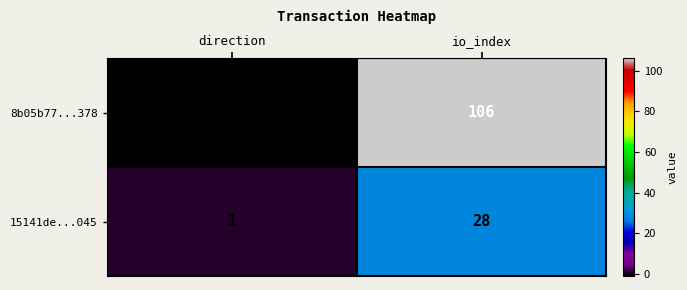

What is the spread (max minus min) of values at direction?

2